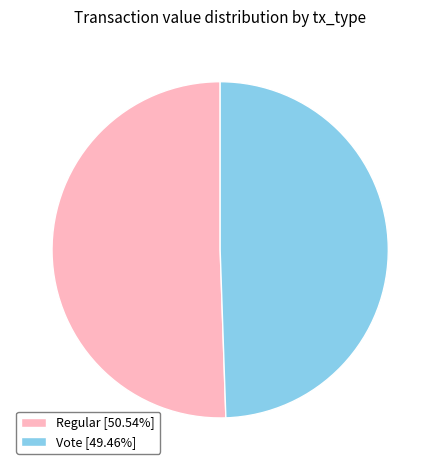

Approximately how many times larger is the value at Regular [50.54%] compared to Vote [49.46%]?

1.0